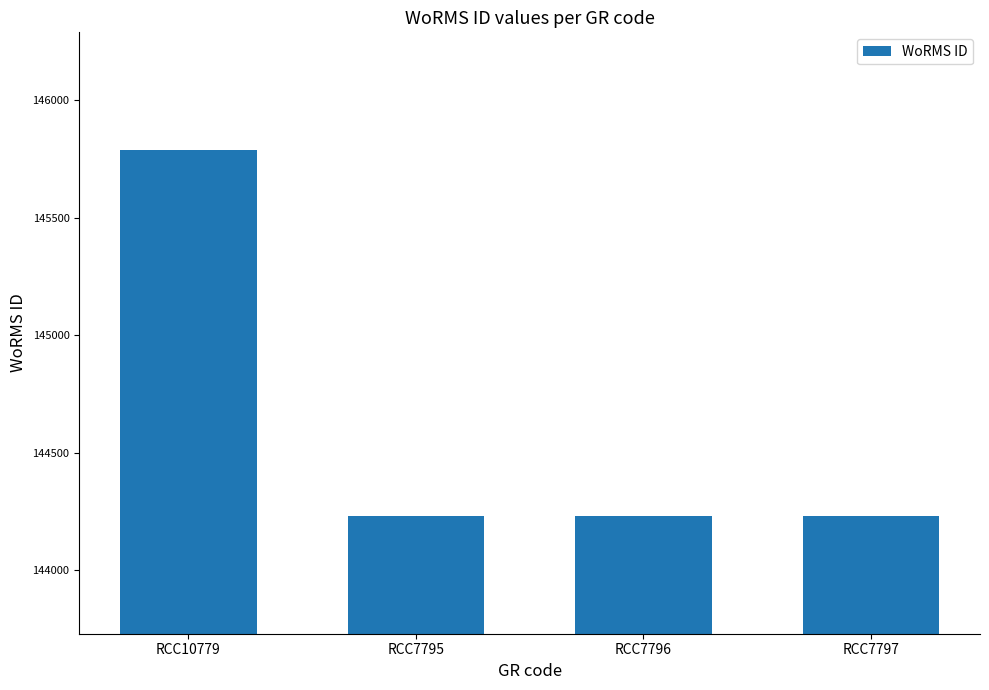

The value at RCC10779 is 145790. True or false?

True